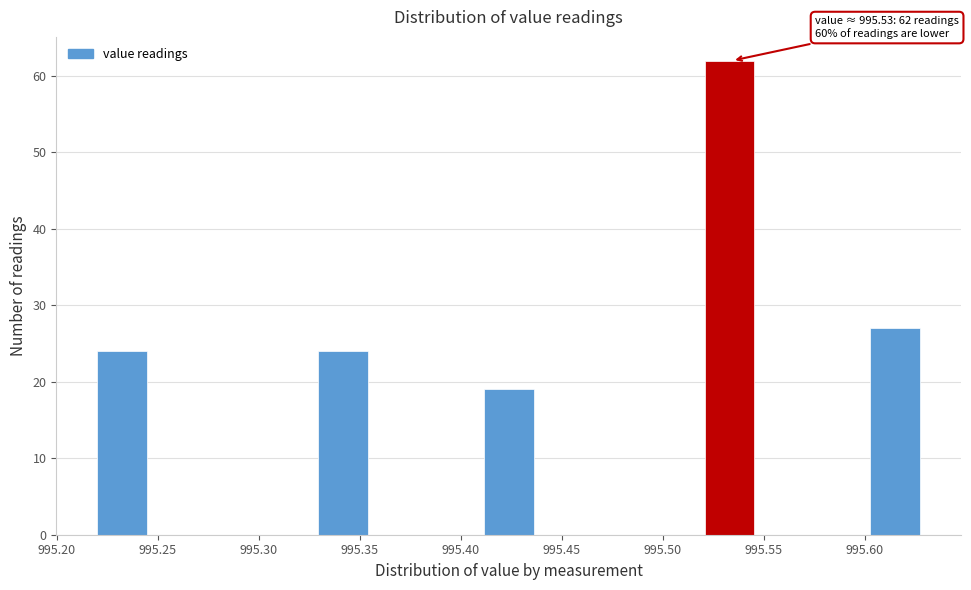

Which range on the x-axis has the tallest bar?

995.520 to 995.550